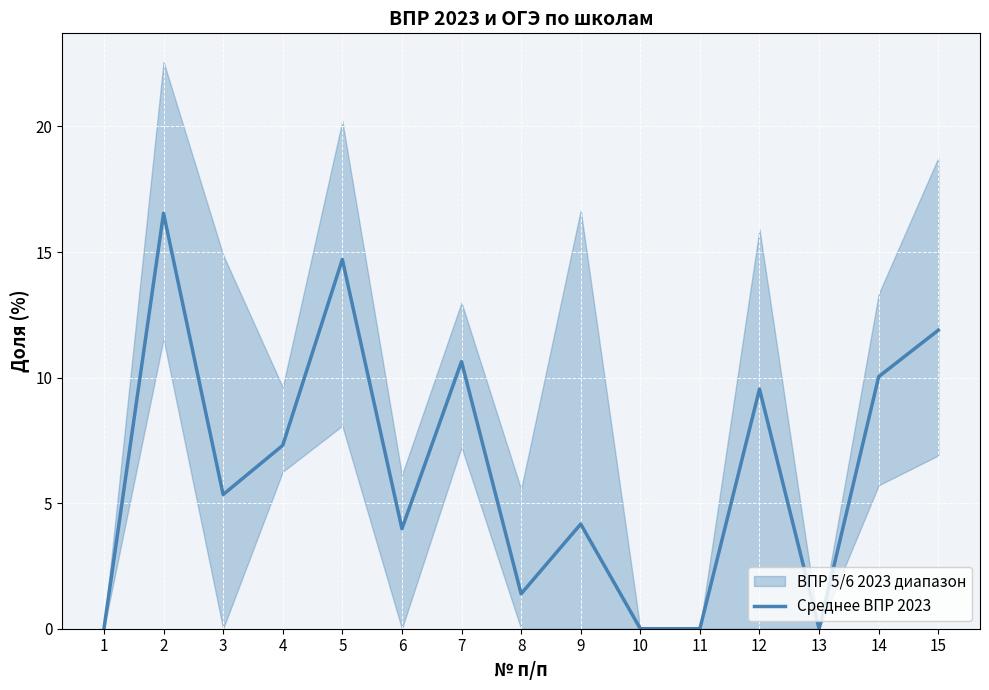

Reading right to left, transcribe all the data shown in this chart.

15=11.9	14=10.0	13=0.0	12=9.5	11=0.0	10=0.0	9=4.2	8=1.4	7=10.6	6=4.0	5=14.7	4=7.3	3=5.3	2=16.5	1=0.0